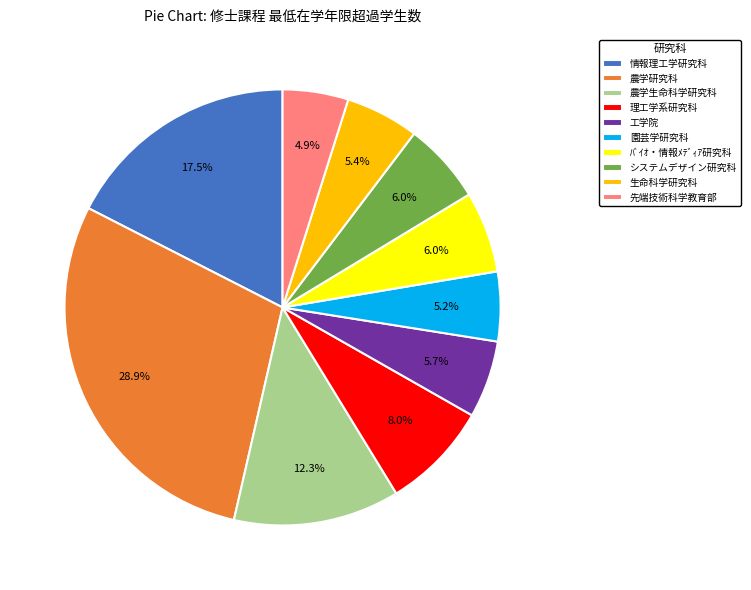

Which slice is the largest?

農学研究科